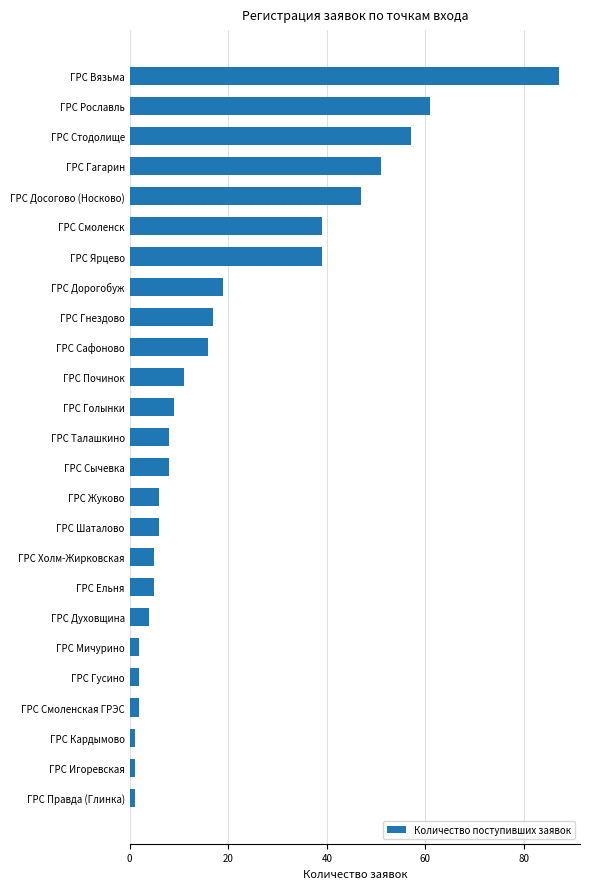

Is it true that the value at ГРС Мичурино is 2?

True